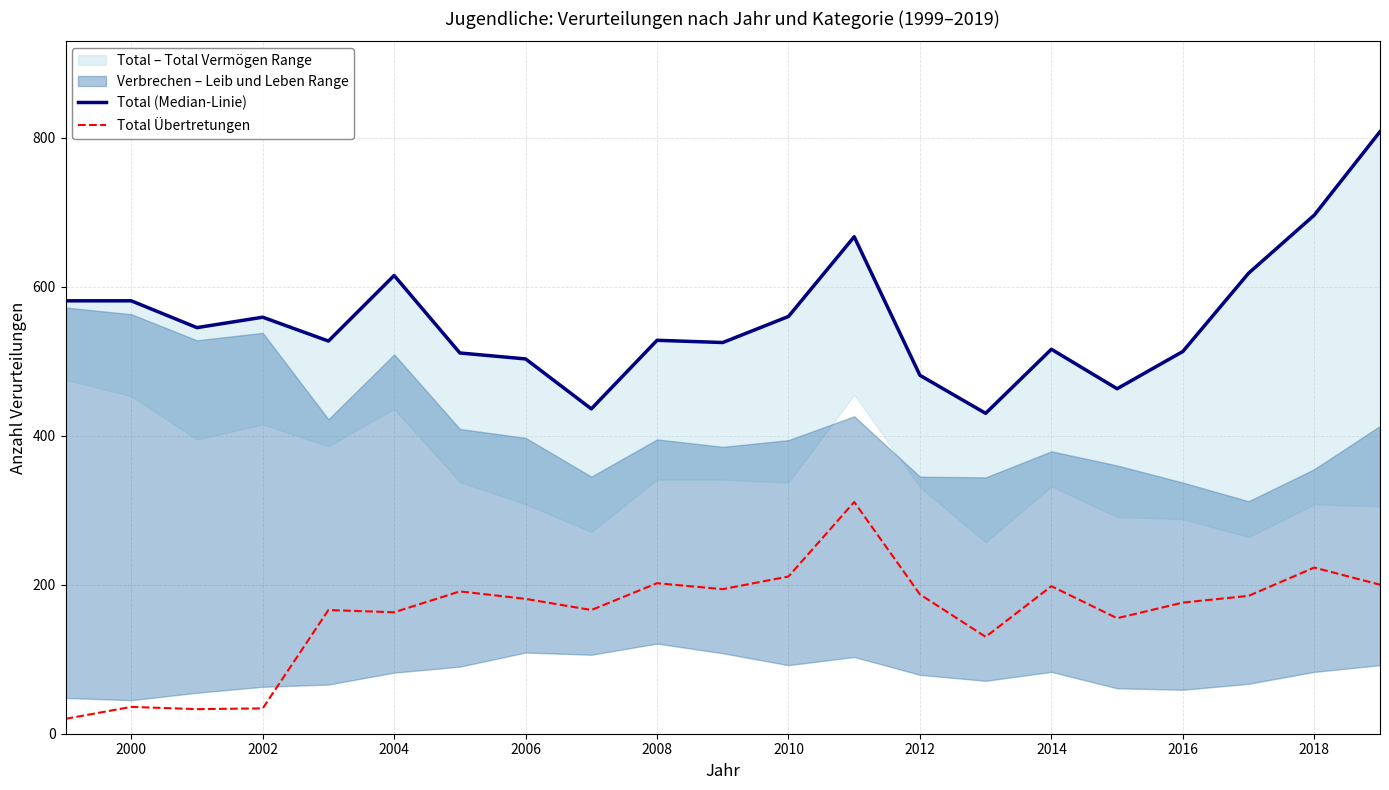

What is the average value of the Total Übertretungen series?

160